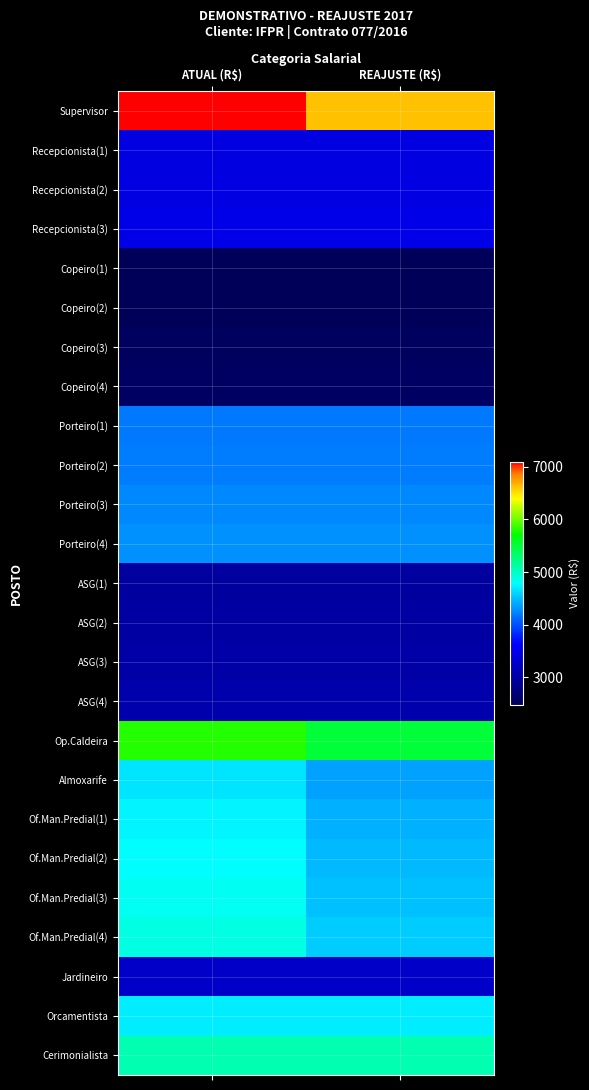

Which series has the widest spread of values?

Supervisor